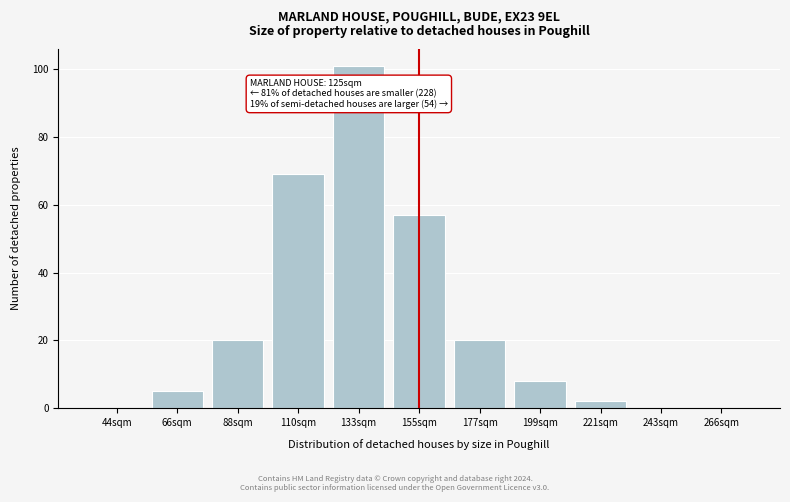

Reading left to right, what are all the values shown in this chart?

44sqm=0	66sqm=5	88sqm=20	110sqm=69	133sqm=101	155sqm=57	177sqm=20	199sqm=8	221sqm=2	243sqm=0	266sqm=0